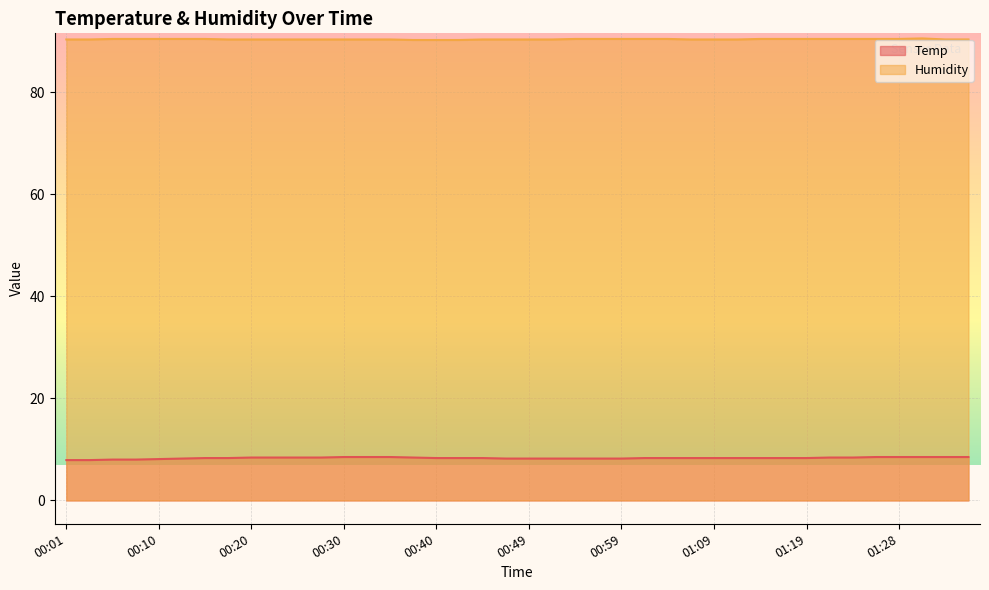

What are all the series names shown in the legend?

Temp, Humidity